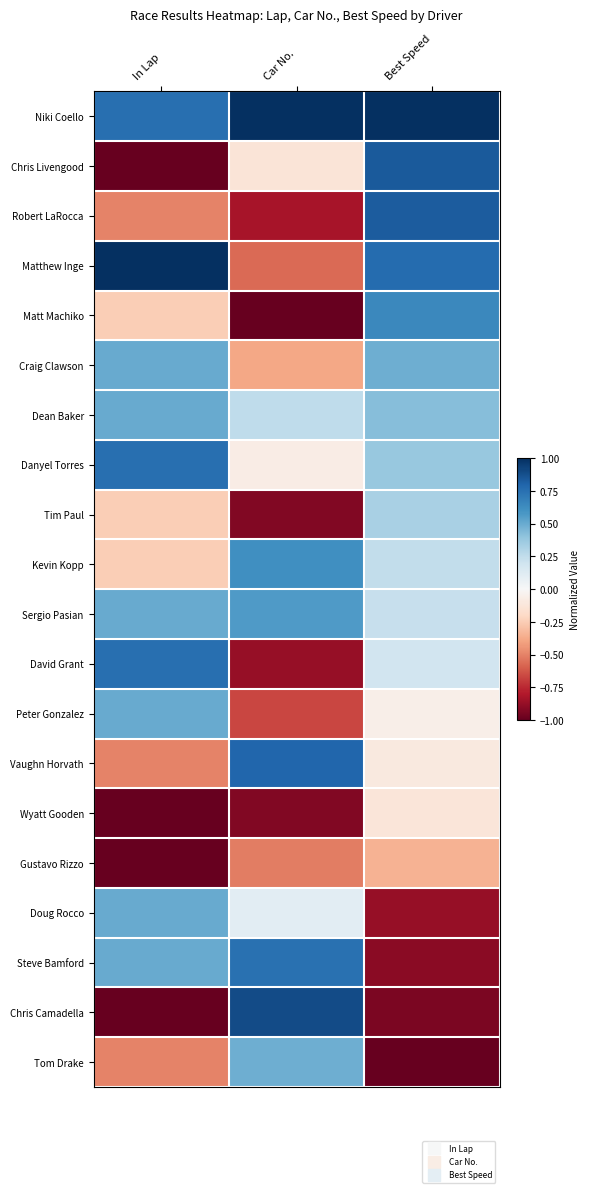

Which category has the lowest value across all series?

In Lap